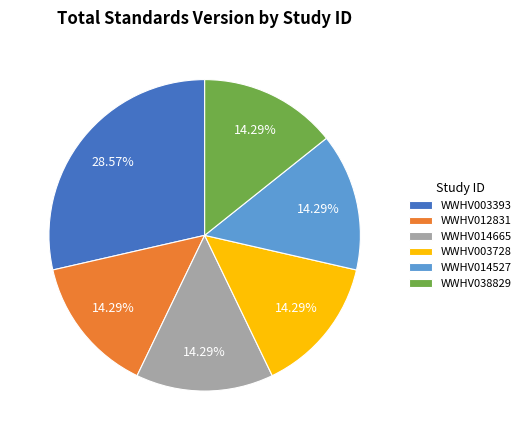

Is the sum of WWHV014527 and WWHV038829 greater than half?

No